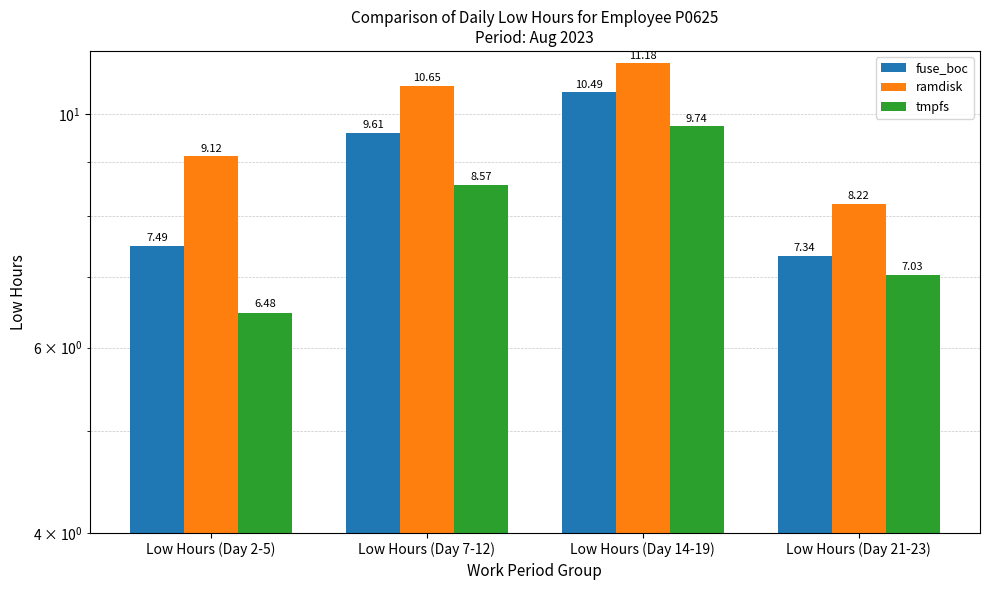

Is it true that fuse_boc equals 7.5 at Low Hours (Day 2-5)?

True